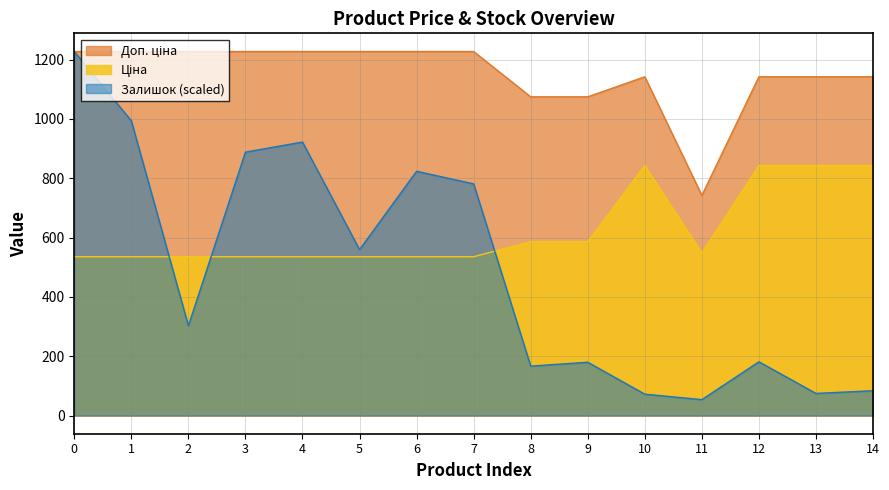

What are all the series names shown in the legend?

Ціна, Доп. ціна, Залишок